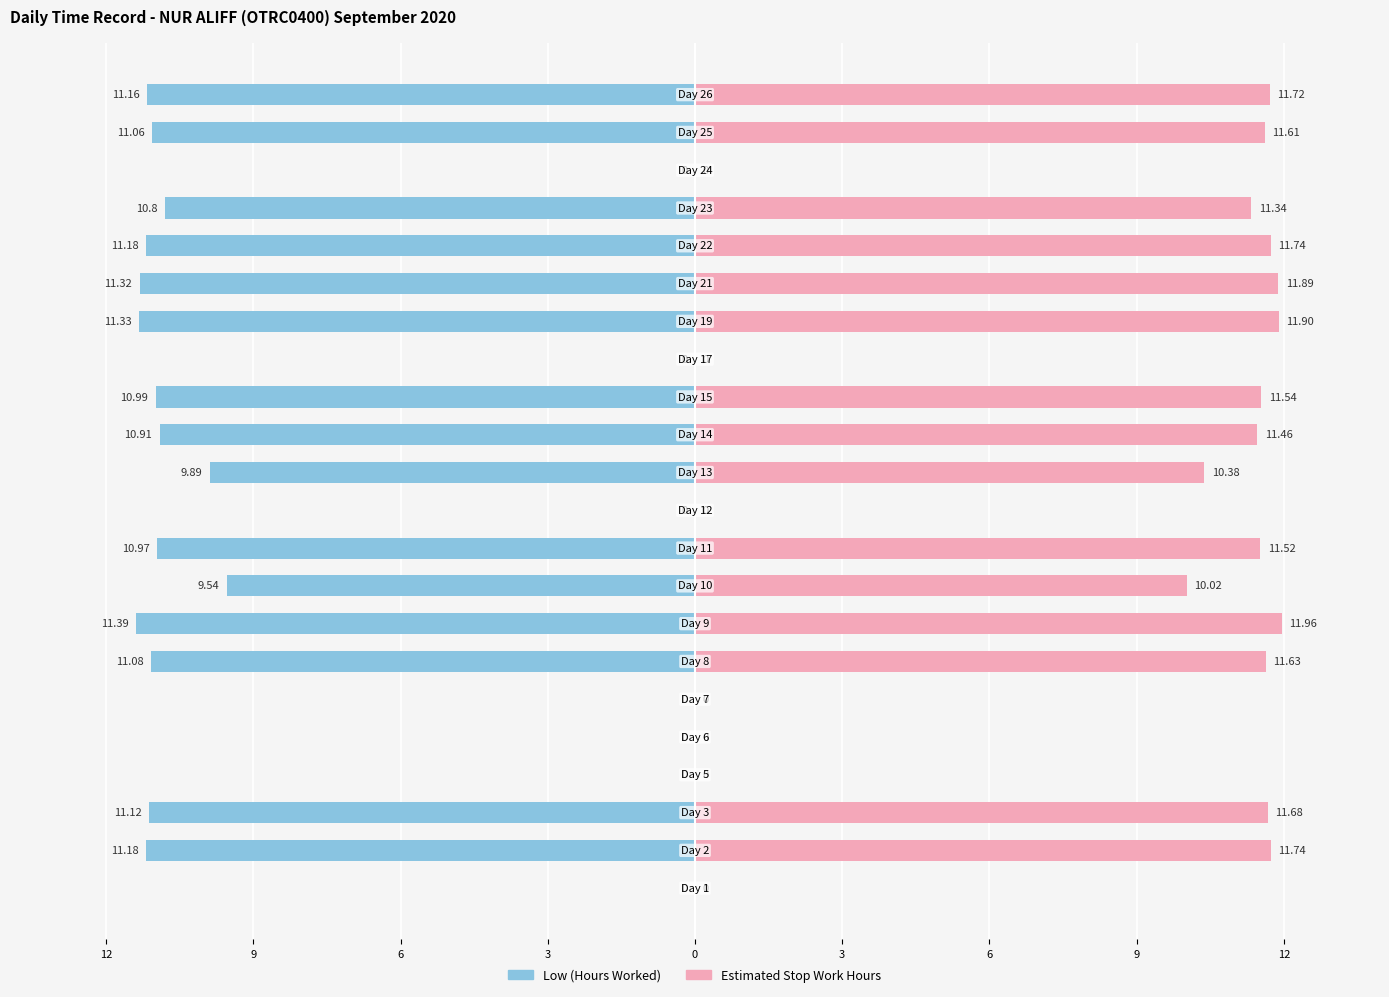

How many groups of bars are there?

22